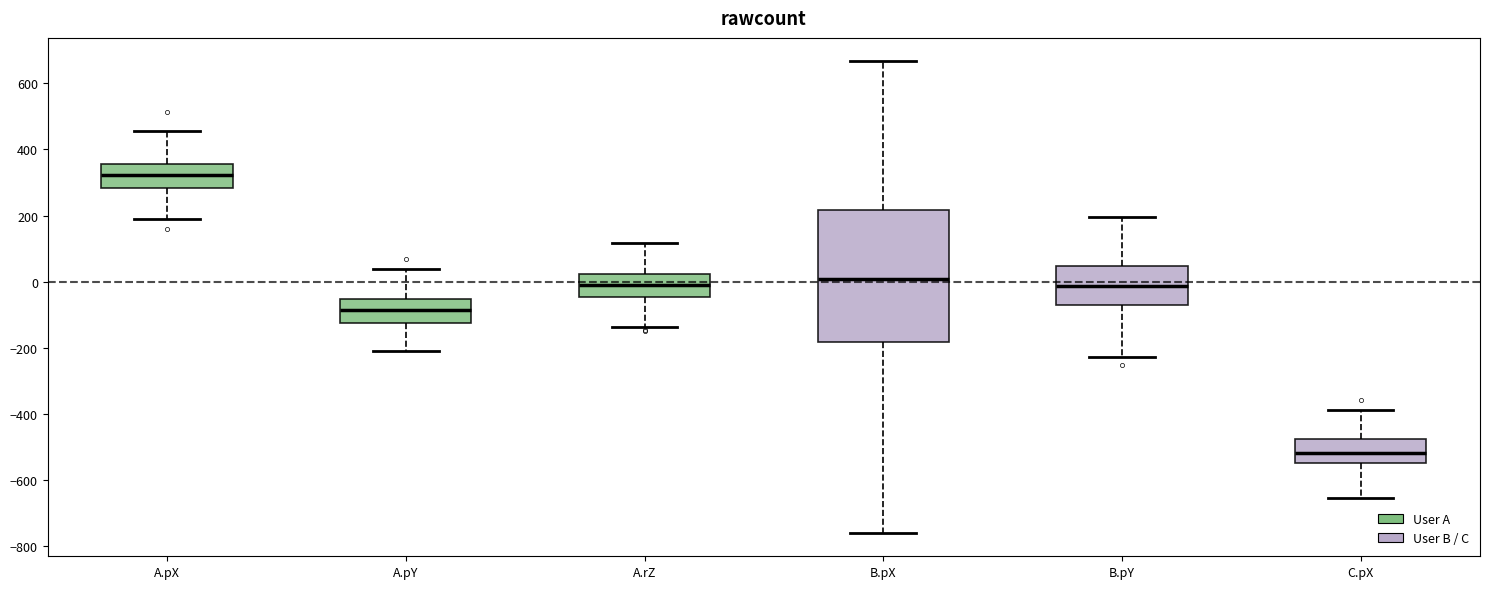

Reading left to right, transcribe this box plot: for each box, give where its median line is, the range the box spans, and where its two whiskers end, as read against the y-axis. The values are not printed on the chart, so give them approximately, as read against the axis.

A.pX: median 320, box 280 to 360, whiskers 180 to 460
A.pY: median -80, box -120 to -60, whiskers -200 to 40
A.rZ: median -20, box -40 to 20, whiskers -140 to 120
B.pX: median 0, box -180 to 220, whiskers -760 to 660
B.pY: median -20, box -80 to 40, whiskers -220 to 200
C.pX: median -520, box -560 to -480, whiskers -660 to -380